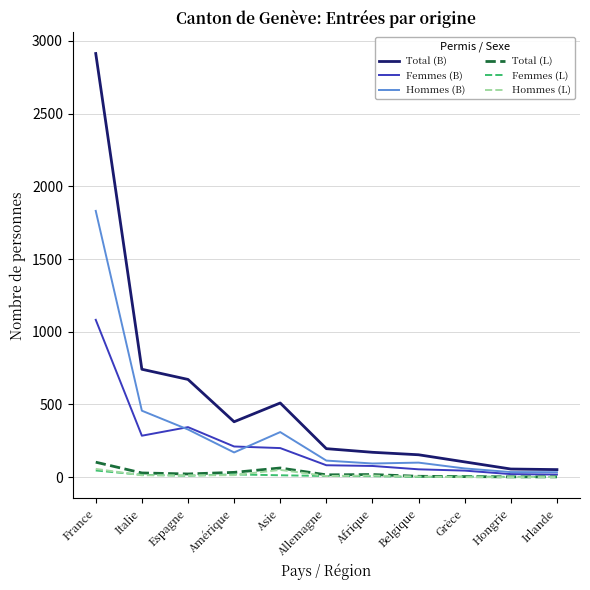

Which series has the widest spread of values?

Total (B)